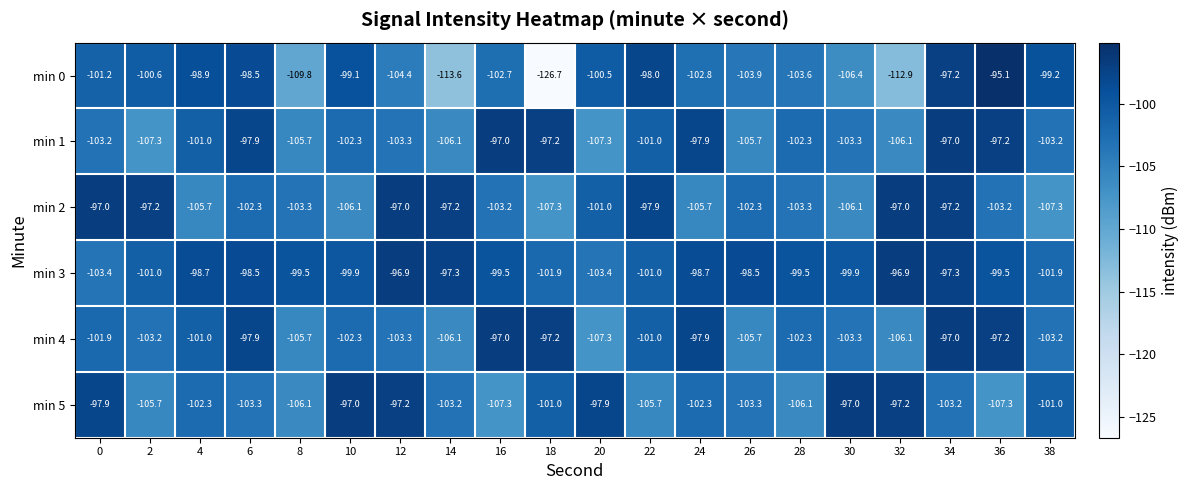

What is the sum of the min 0 values at 36 and 32?

-208.0